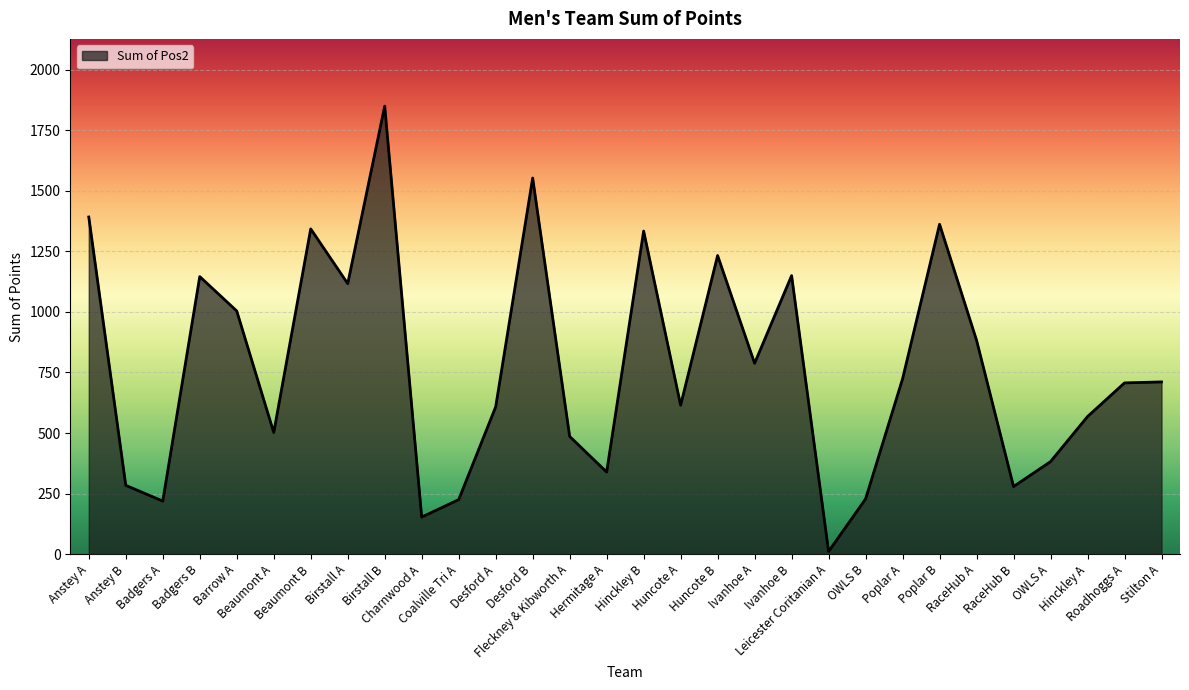

At which category does the chart reach its peak across all series?

Birstall B